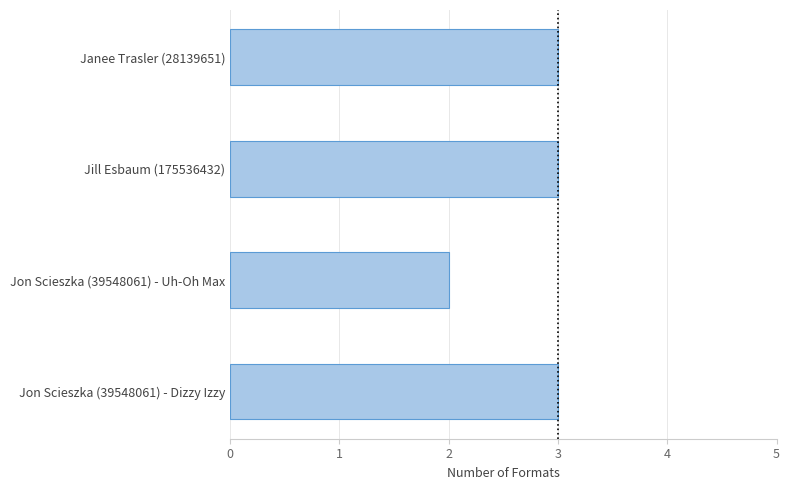

Does the chart contain stacked bars?

No